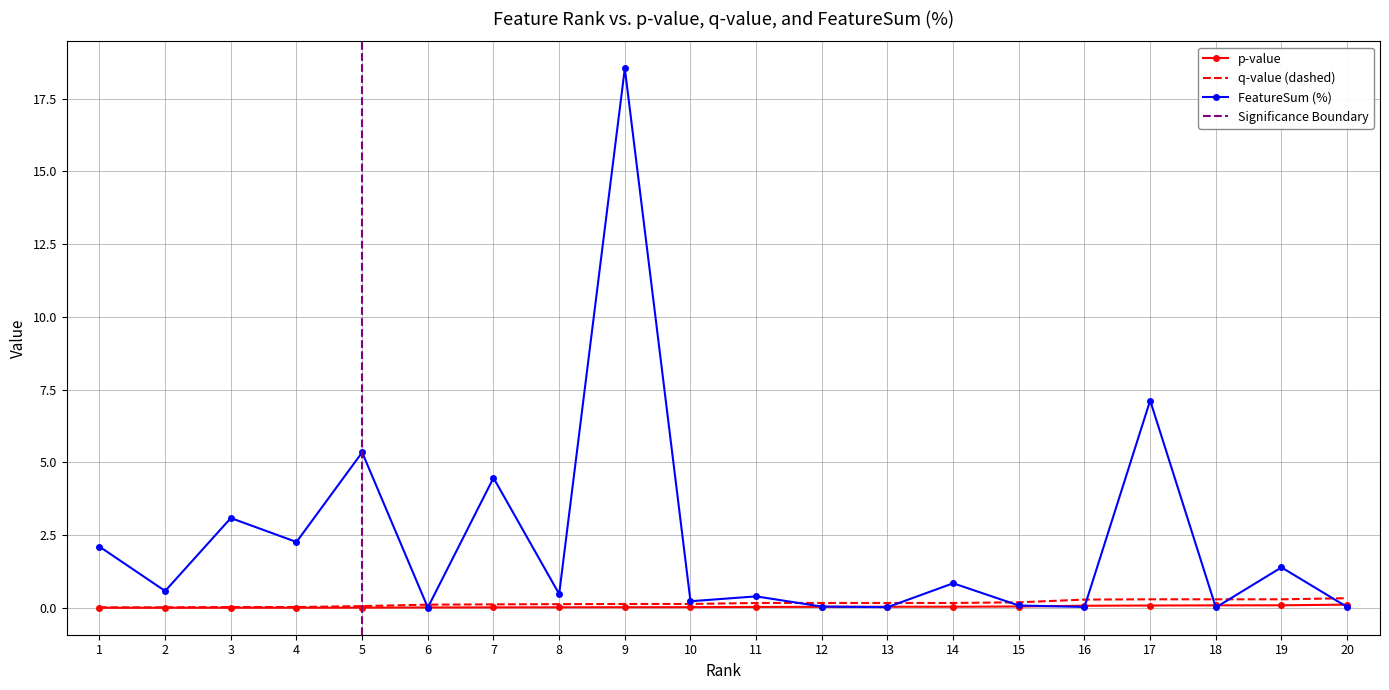

What is the value of the q-value point at the 5th from the left?

0.1